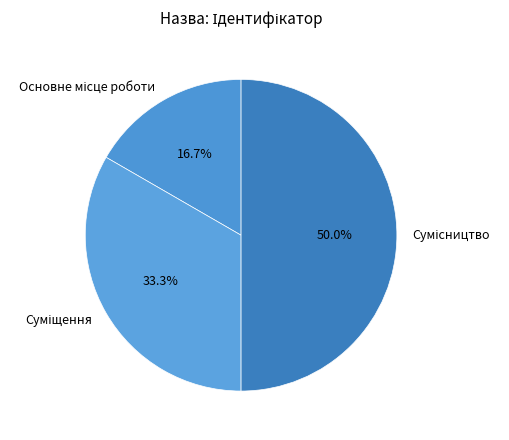

How many slices are in this pie chart?

3